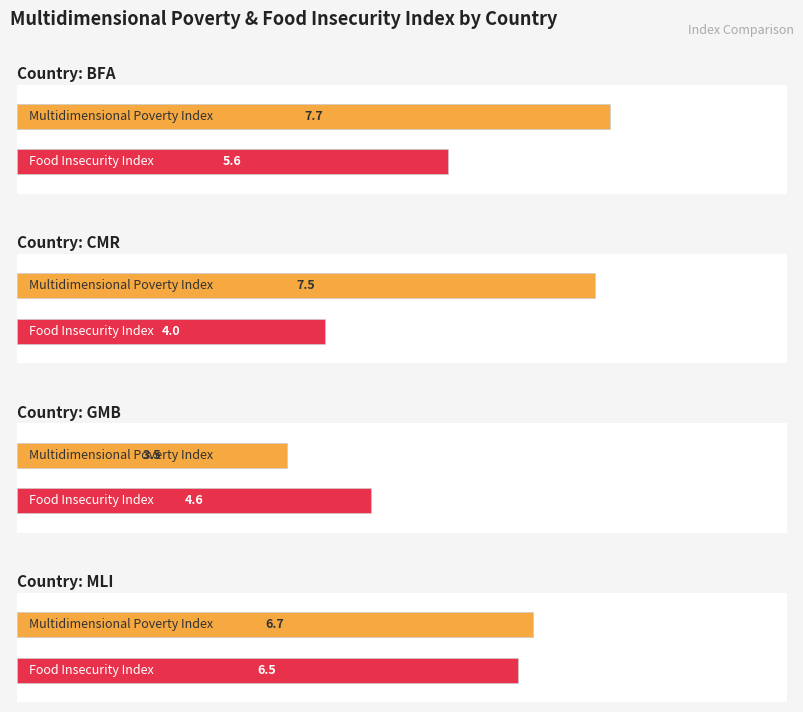

True or false: Food Insecurity Index (col_40) has a value of 4.0 at CMR.

True